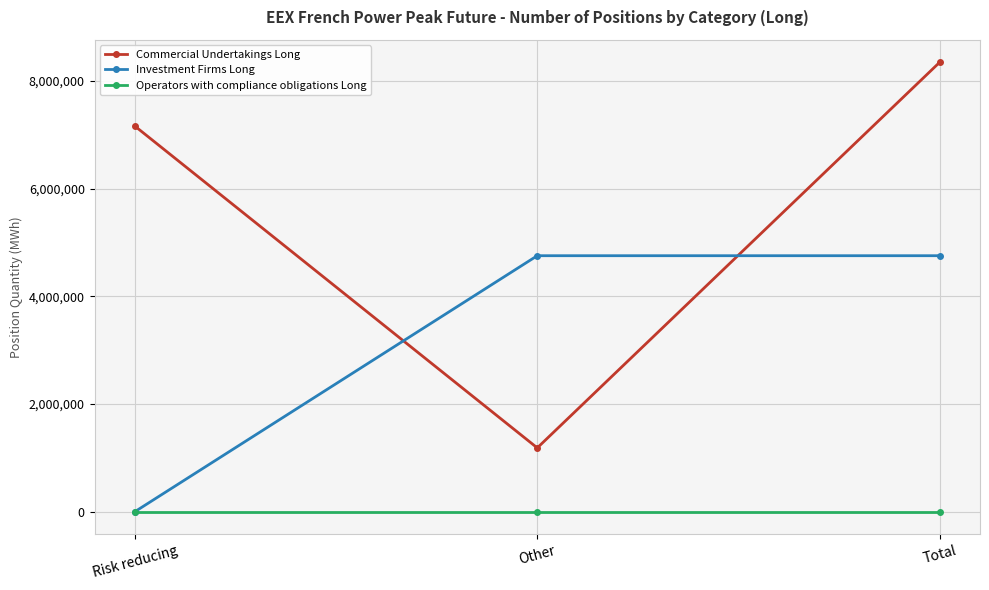

How many values in the Investment Firms Long series are below 4754064?

1